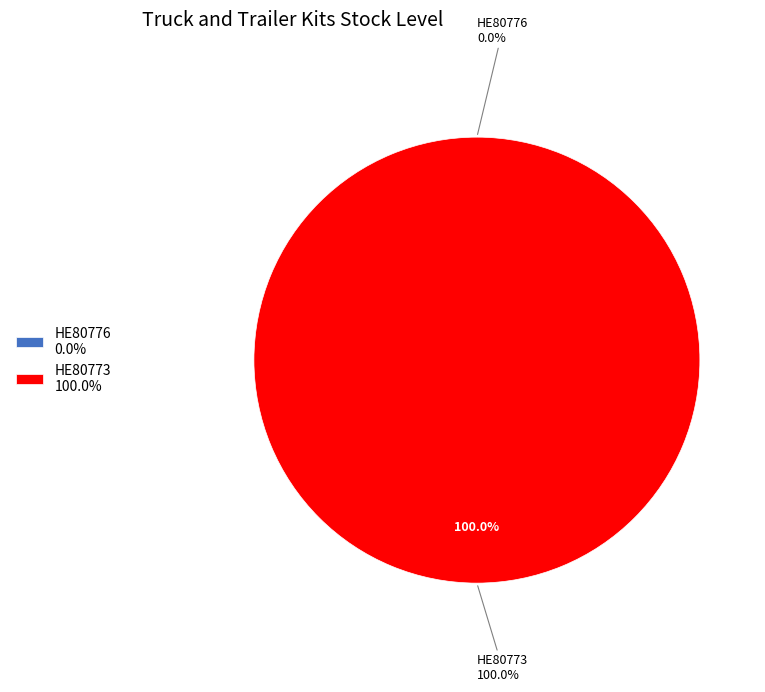

To the nearest percent, what is the difference between the largest and smallest slice percentages?

100%